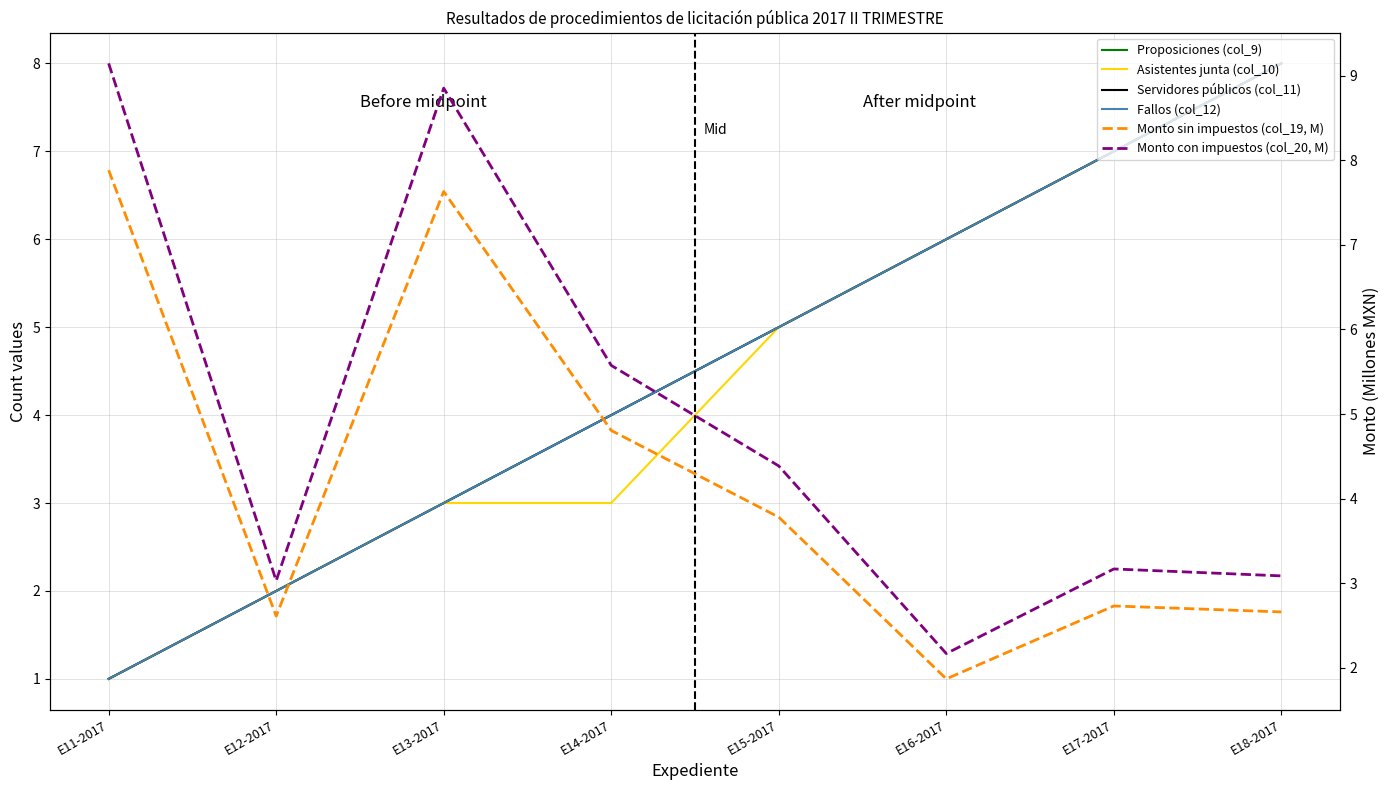

How many distinct data groups are displayed?

6